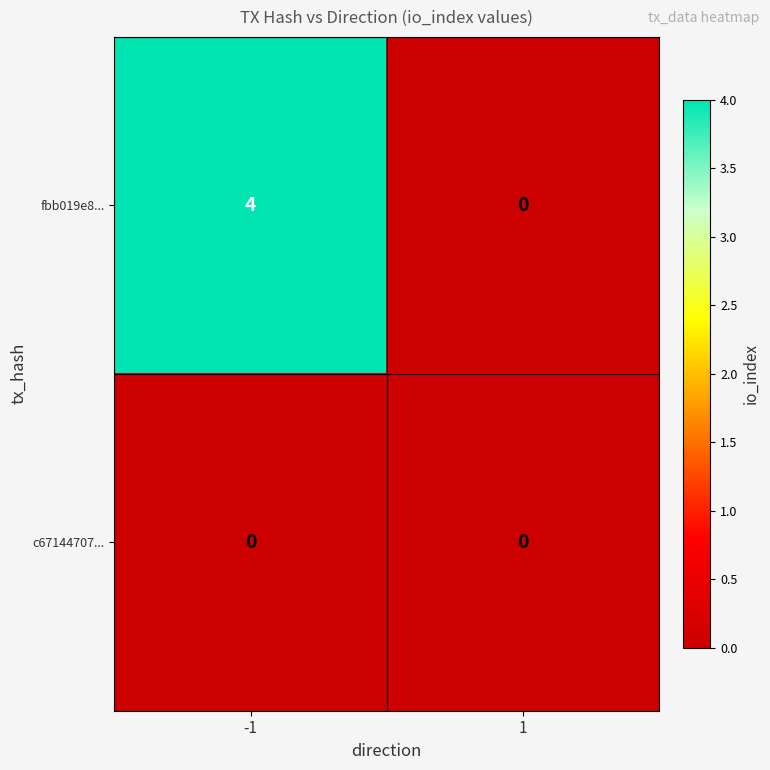

List the labels in order of fbb019e8... value, smallest first.

1, -1